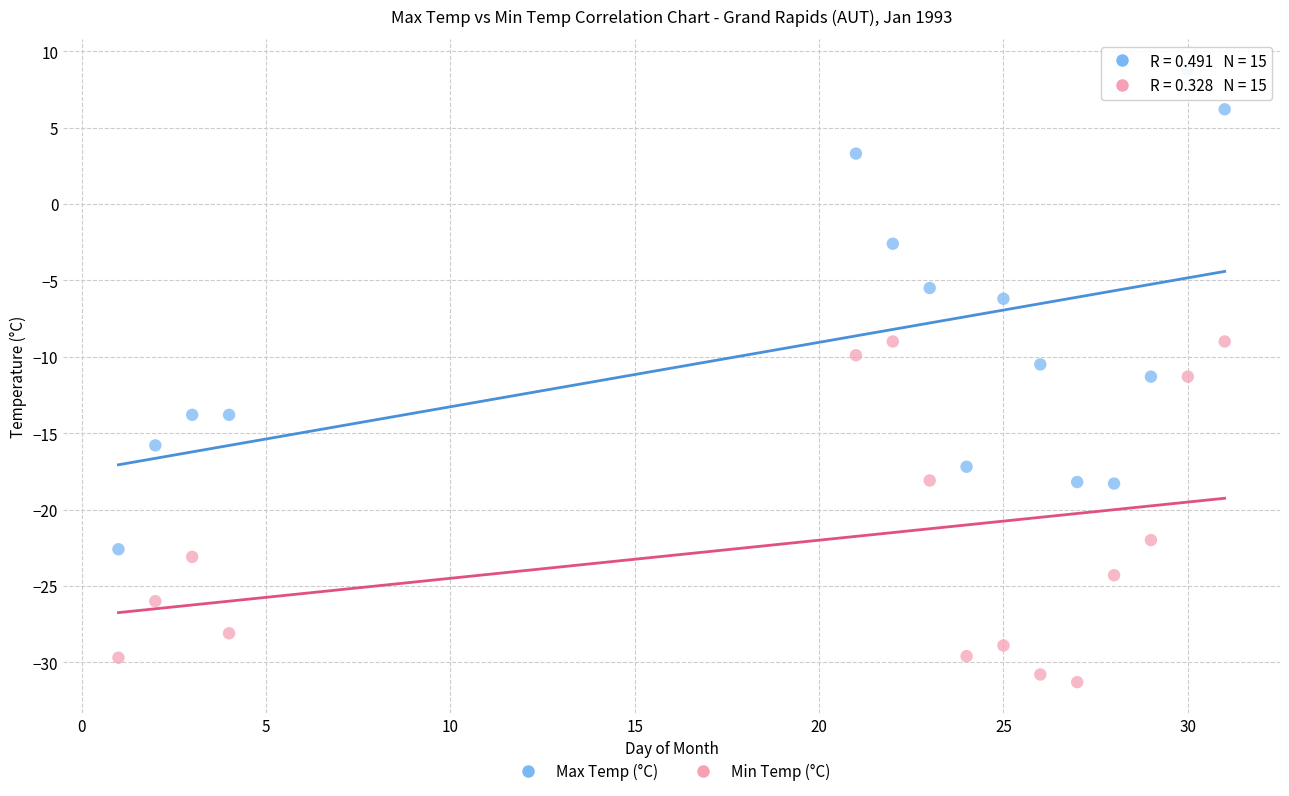

Which series reaches the minimum Y coordinate?

Min Temp (°C)